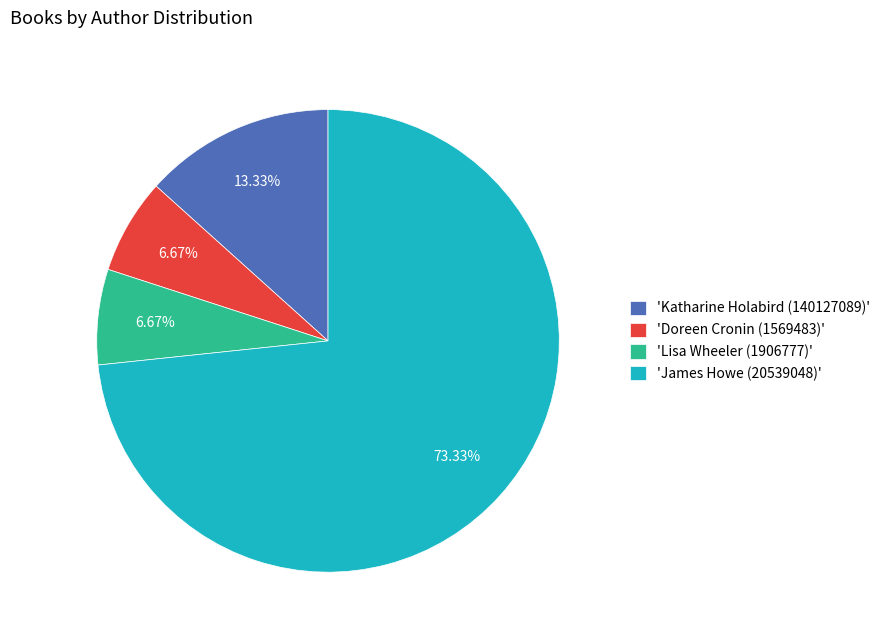

Which slice is the largest?

'James Howe (20539048)'